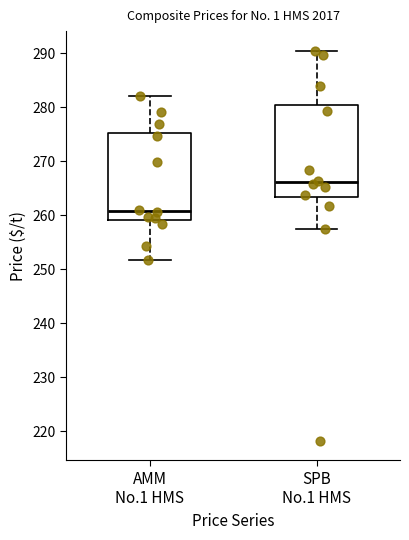

Reading left to right, read every box against the y-axis: the position of its median line, the range the box covers, and the ends of its whiskers. The values are not printed on the chart, so give them approximately, as read against the axis.

AMM No.1 HMS: median 261, box 259 to 275, whiskers 252 to 282
SPB No.1 HMS: median 266, box 263 to 280, whiskers 257 to 291